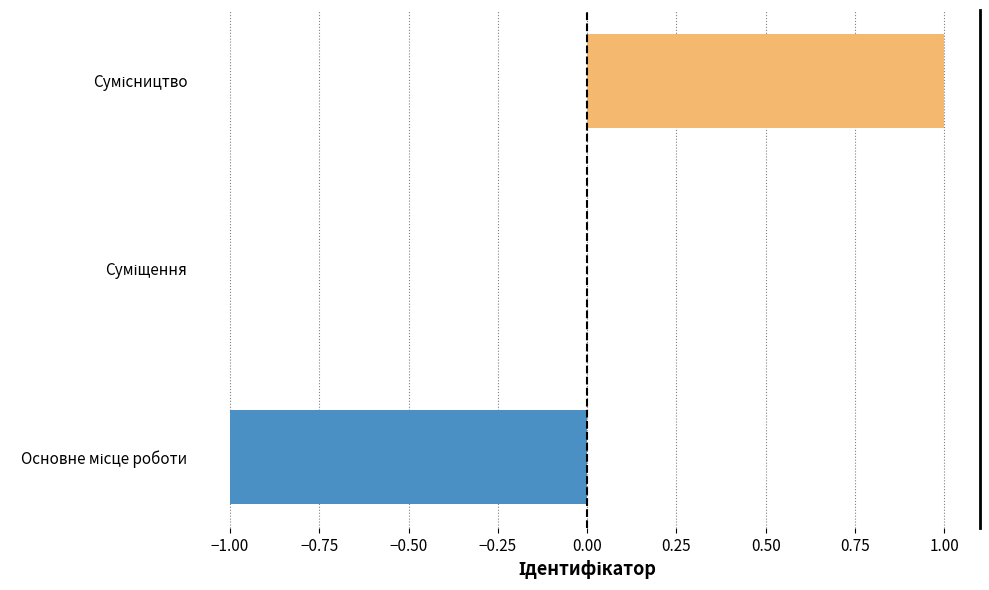

How many data points does each series have?

3